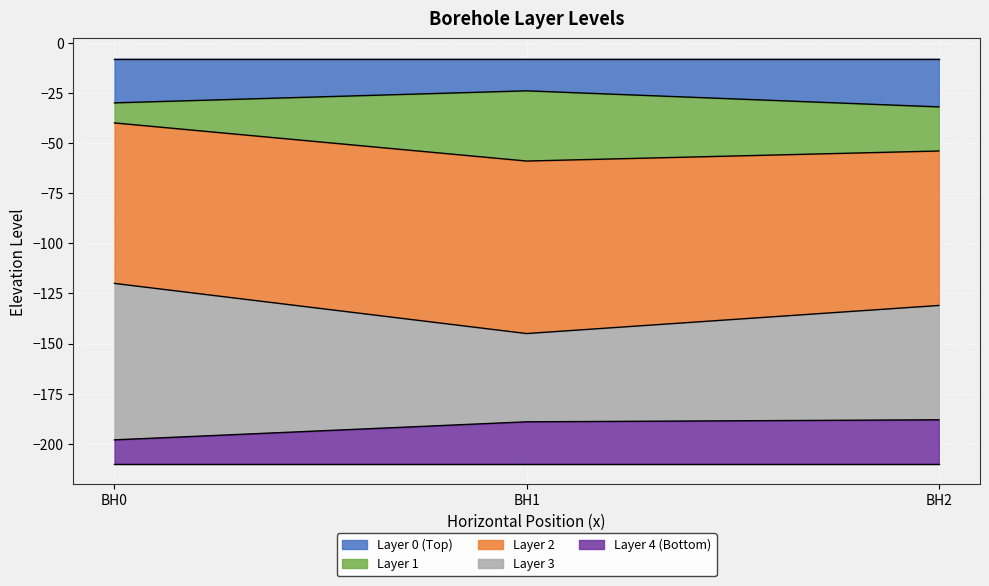

How many lines are shown in the chart?

5